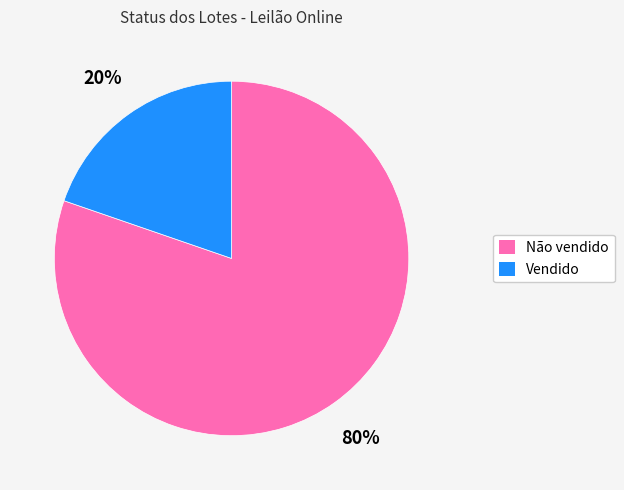

What percentage is the Não vendido slice, to the nearest percent?

80%